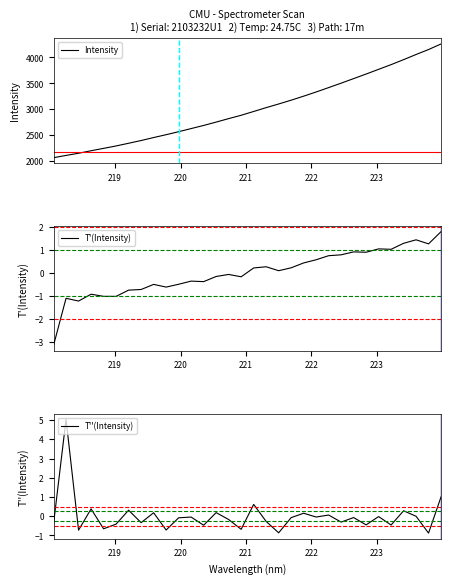

What is the value of the T''(Intensity) point at the 23rd from the left?

0.1